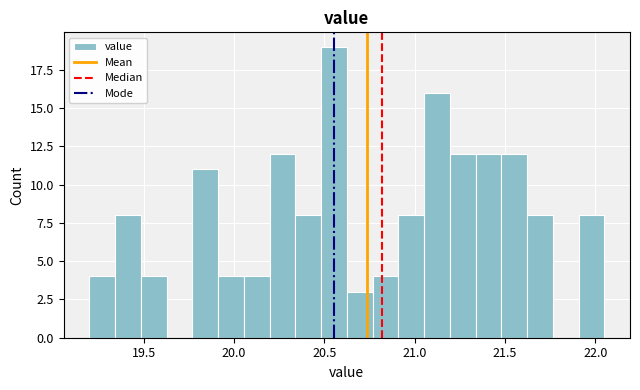

Around what value on the x-axis is the tallest bar? Give the approximate position of its centre, as read against the axis.

20.55